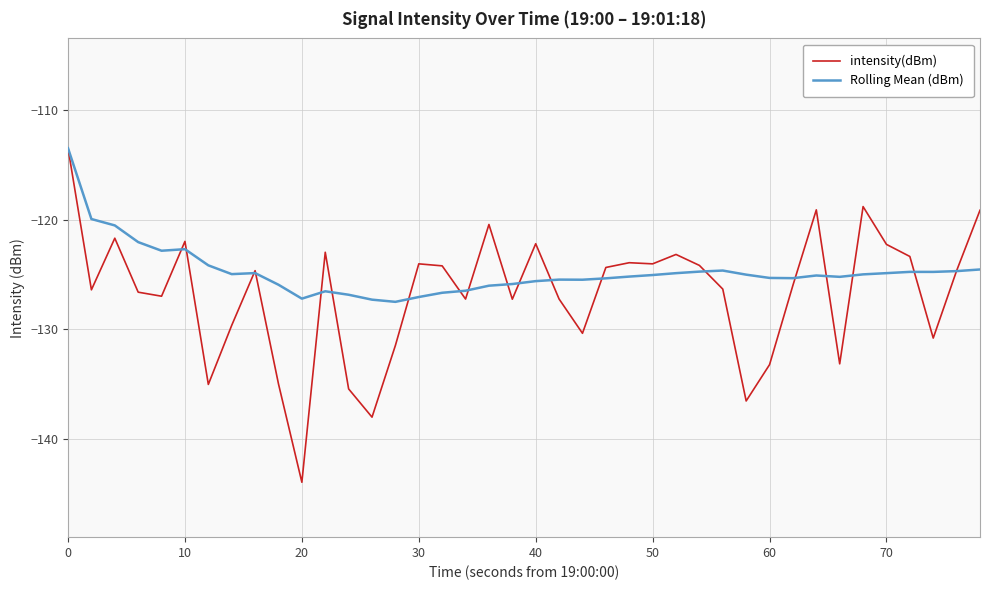

What is the smallest value displayed?

-143.9